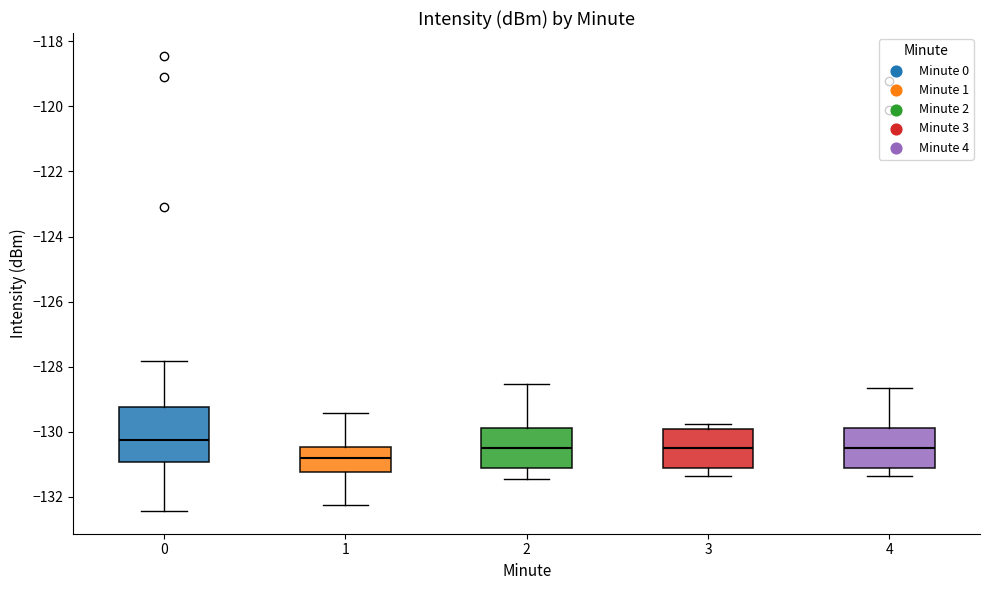

Reading left to right, transcribe this box plot: for each box, give where its median line is, the range the box spans, and where its two whiskers end, as read against the y-axis. The values are not printed on the chart, so give them approximately, as read against the axis.

0: median -130.2, box -131.0 to -129.2, whiskers -132.4 to -127.8
1: median -130.8, box -131.2 to -130.4, whiskers -132.2 to -129.4
2: median -130.4, box -131.0 to -129.8, whiskers -131.4 to -128.6
3: median -130.4, box -131.0 to -130.0, whiskers -131.4 to -129.8
4: median -130.4, box -131.0 to -129.8, whiskers -131.4 to -128.6